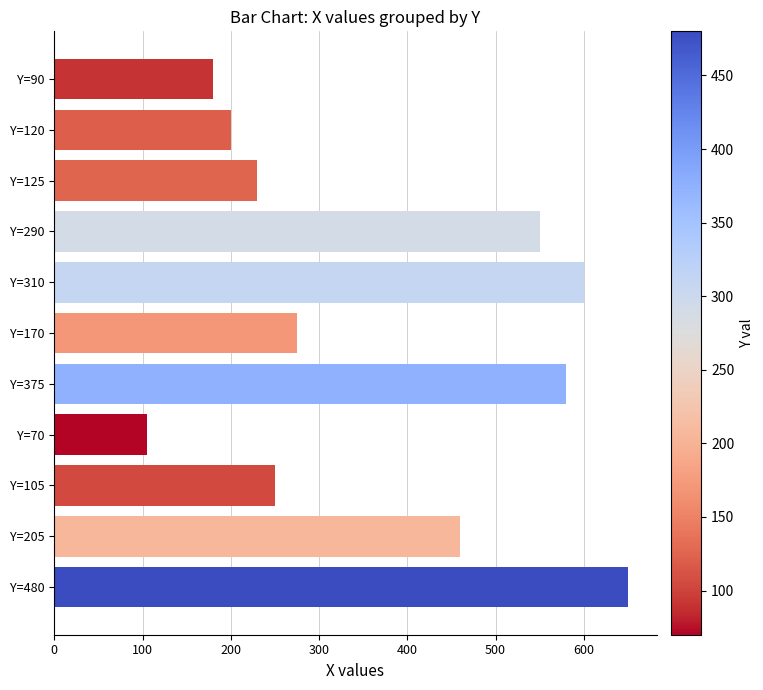

What is the minimum value shown in the chart?

105